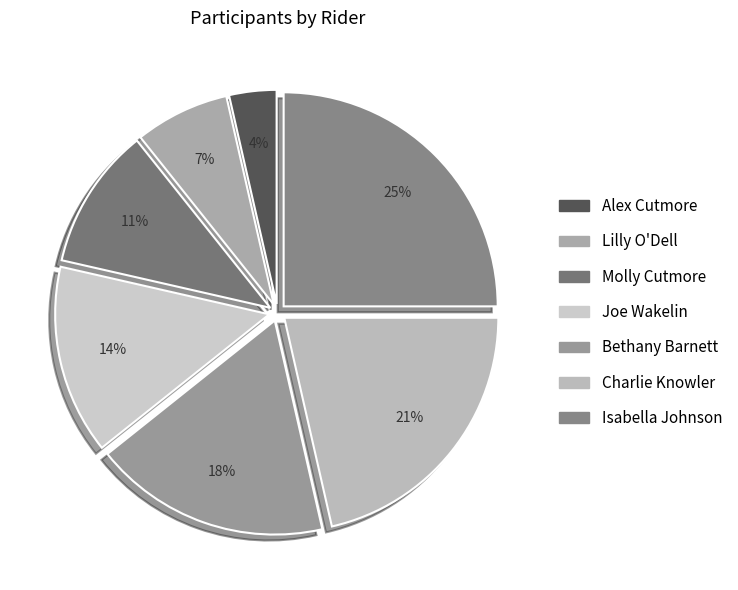

Count the number of slices in the pie.

7